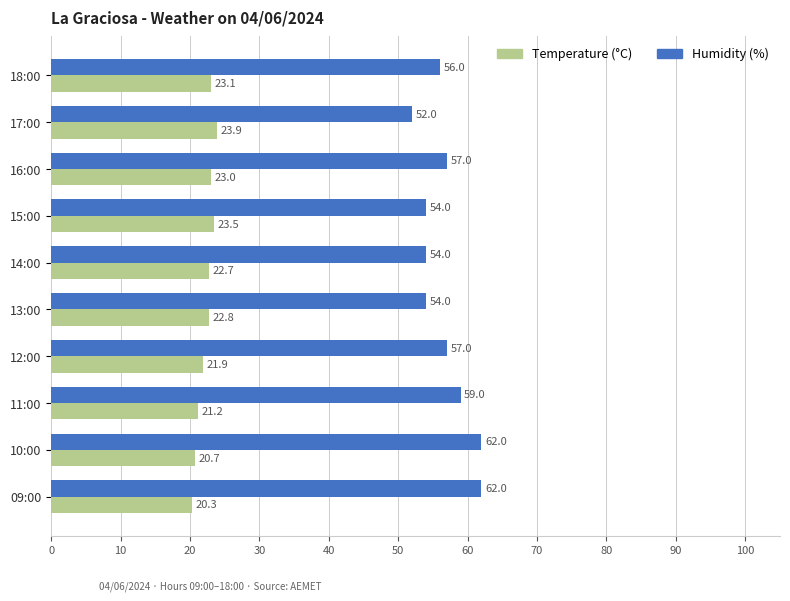

What is the difference between the second highest and minimum values in the Temperature (°C) series?

3.2